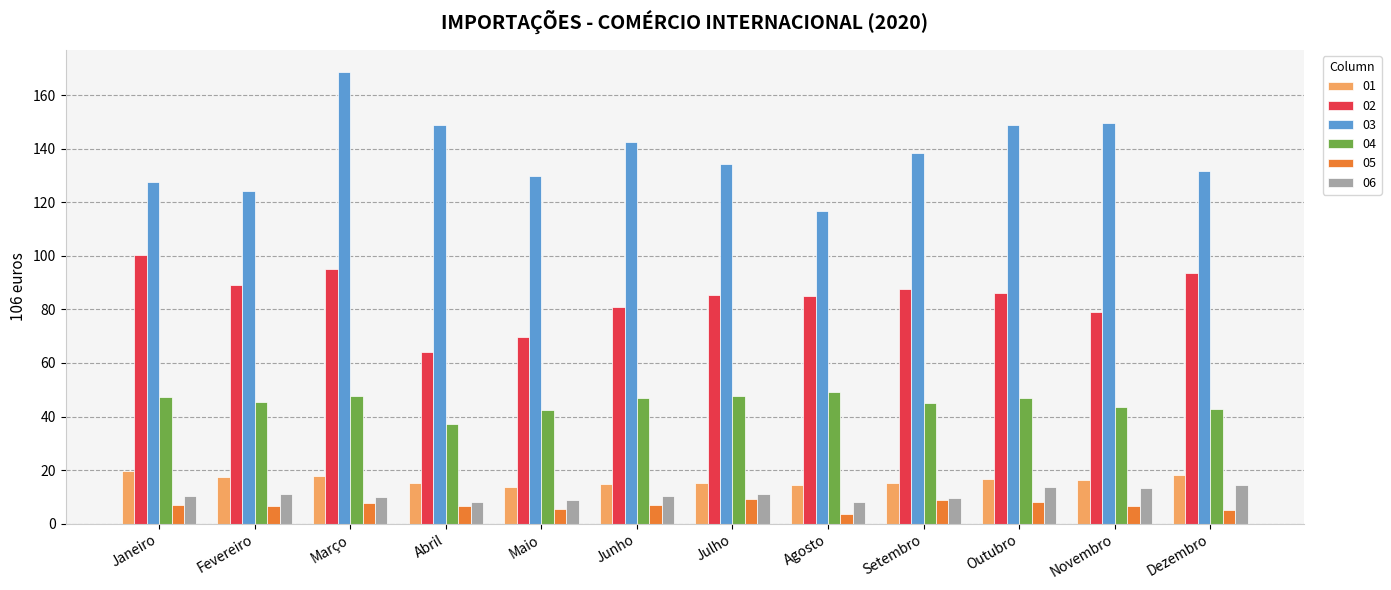

What is the sum of all 02 values?

1015.9